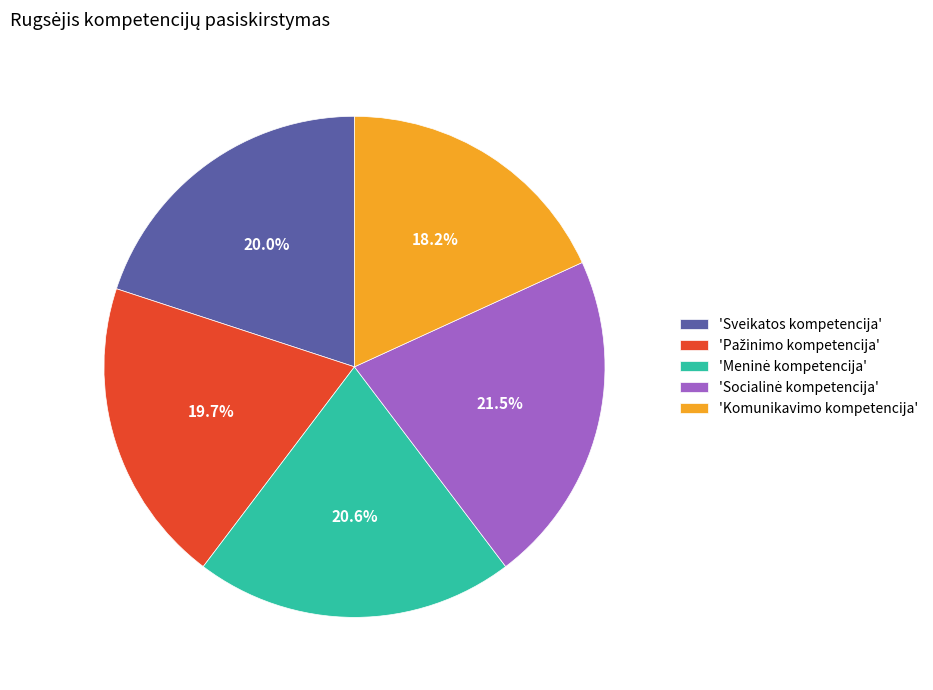

How much of the chart is everything except 'Komunikavimo kompetencija'?

81.8%